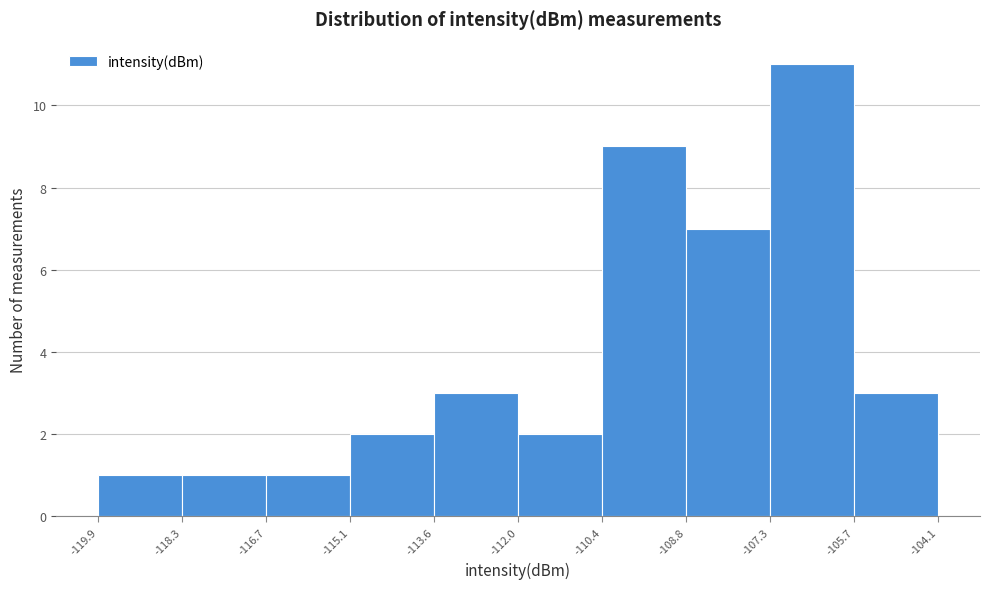

Which range on the x-axis has the tallest bar?

-107.3 to -105.7